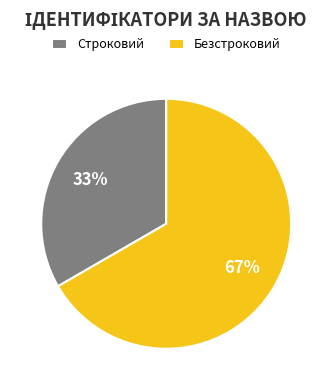

Is there any slice that represents more than half of the pie?

Yes